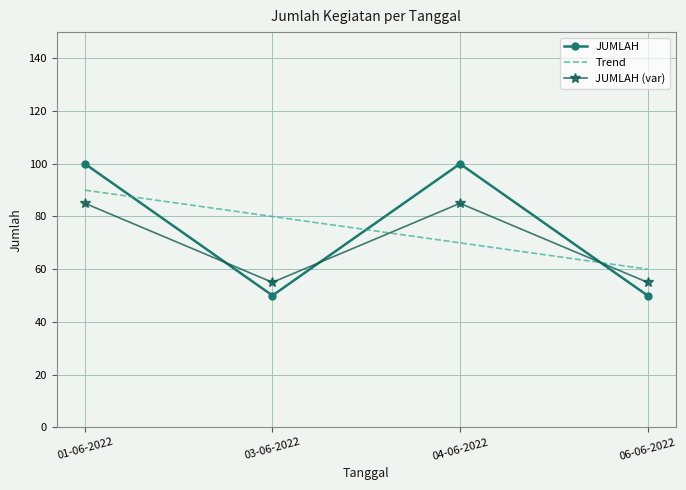

Rank the series at 04-06-2022 from lowest to highest value.

Trend, JUMLAH (var), JUMLAH